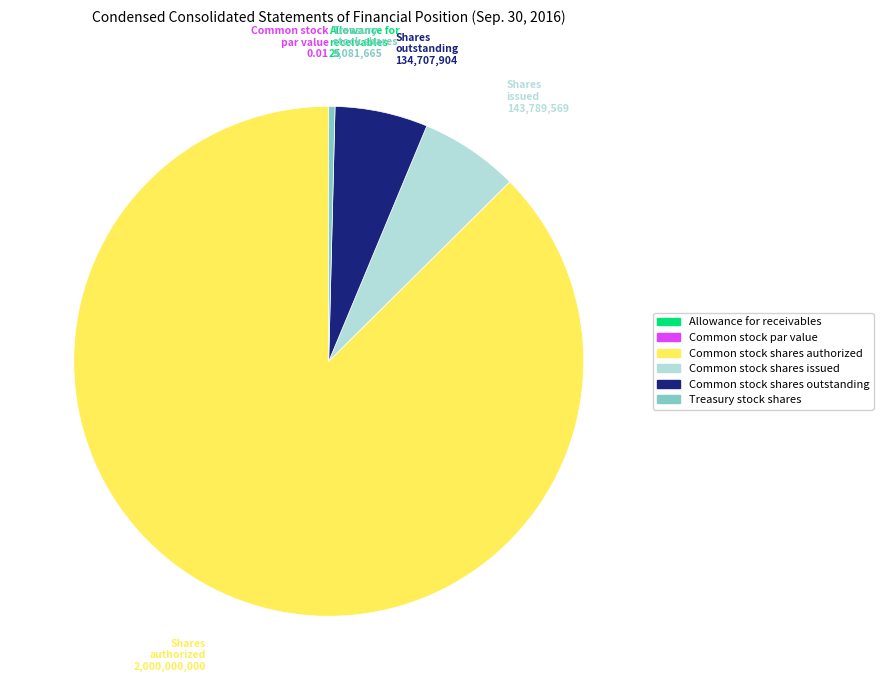

Which has a higher value, Common stock shares issued or Treasury stock shares?

Common stock shares issued